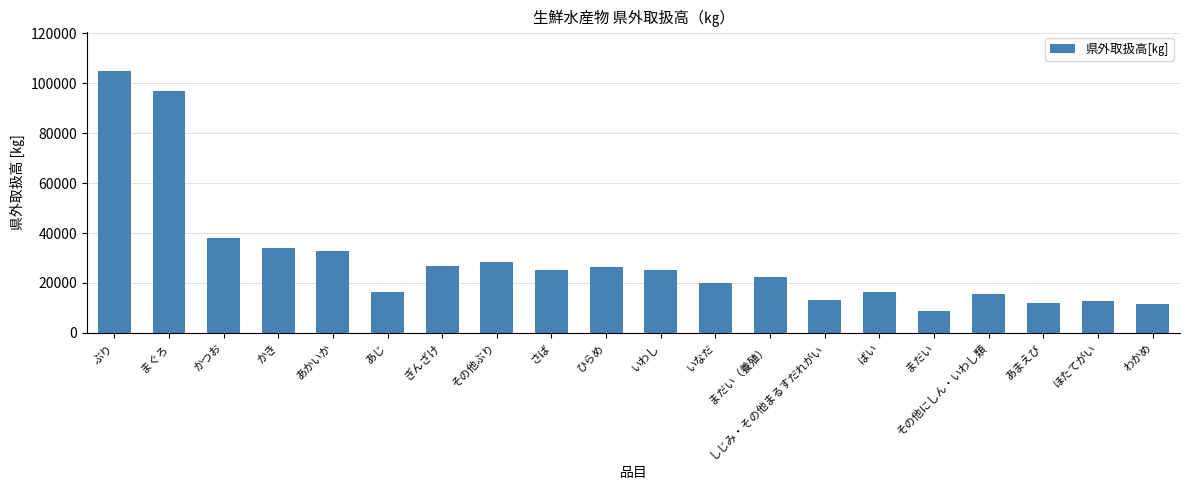

Does the chart contain any negative values?

No